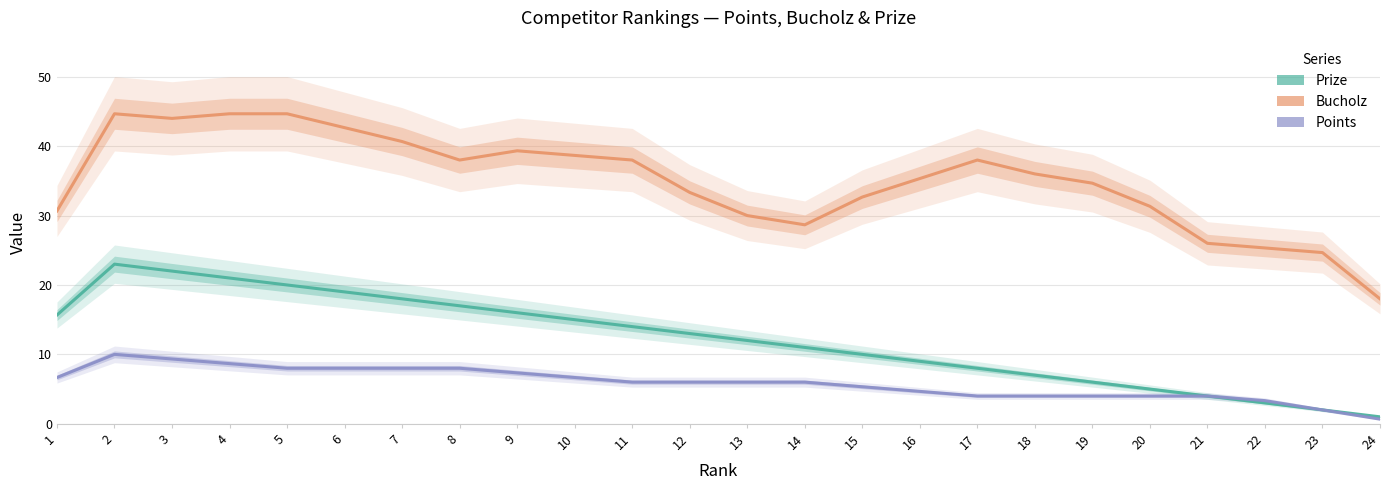

How many lines are shown in the chart?

3